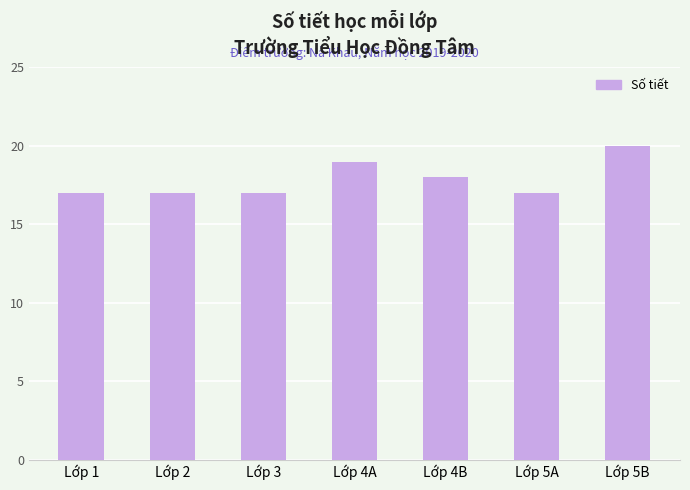

What is the label of the 5th bar from the left?

Lớp 4B